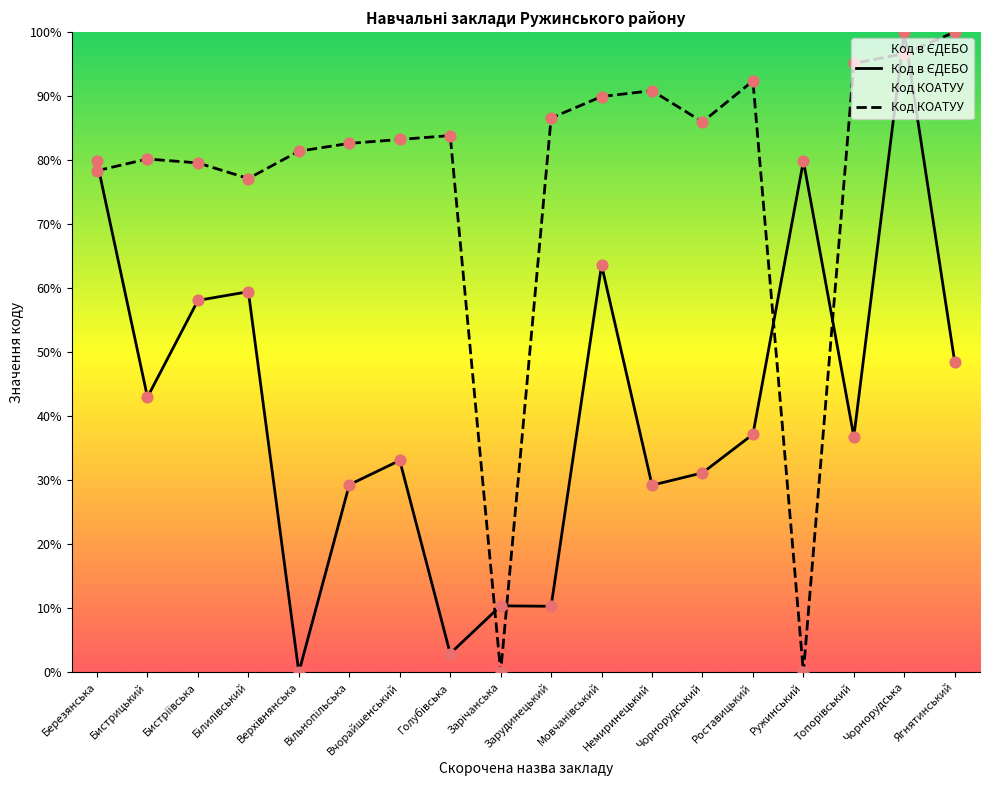

What are all the series names shown in the legend?

Код в ЄДЕБО, Код КОАТУУ